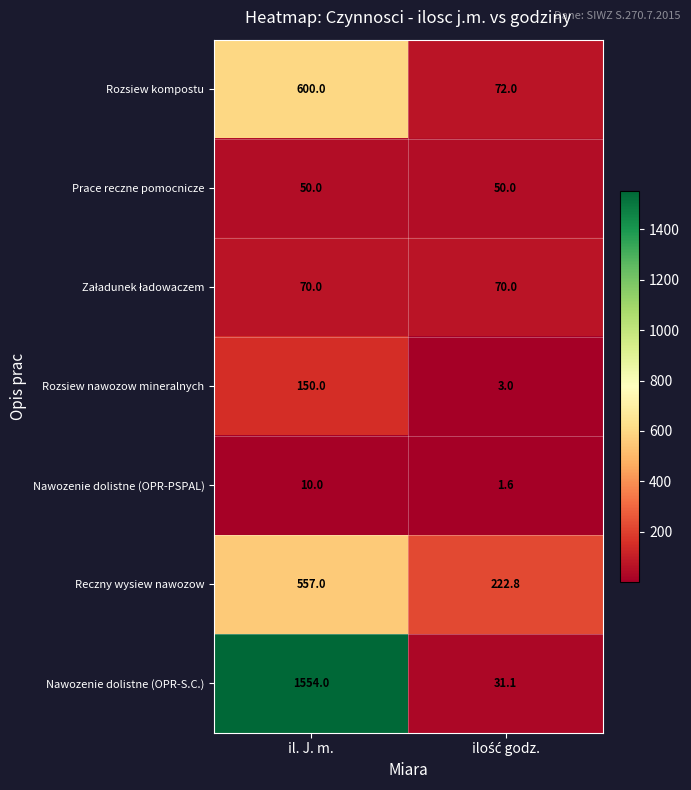

Count the number of data series in this chart.

7